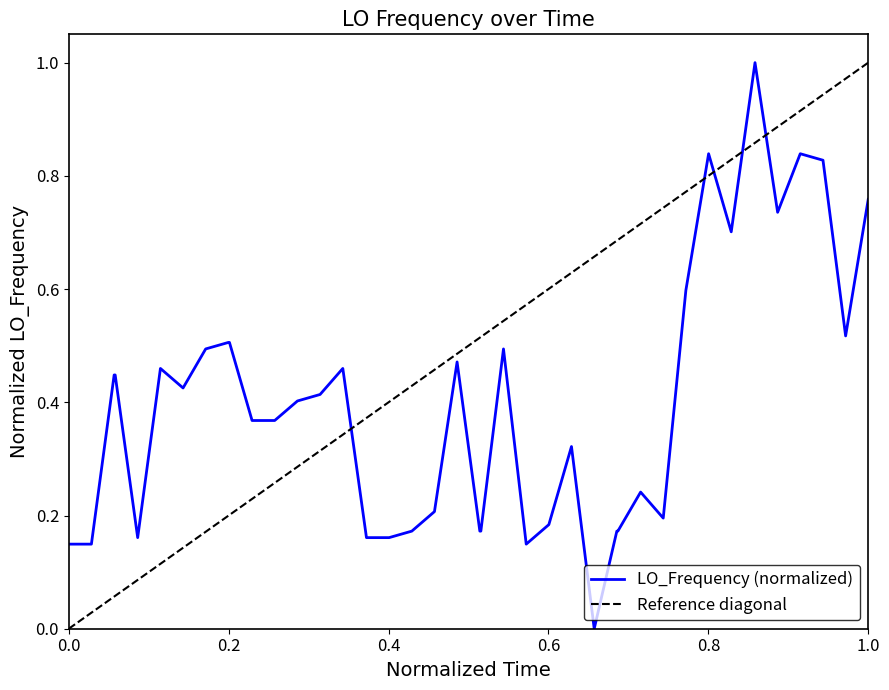

The value at 0.0 is 0.3. True or false?

False